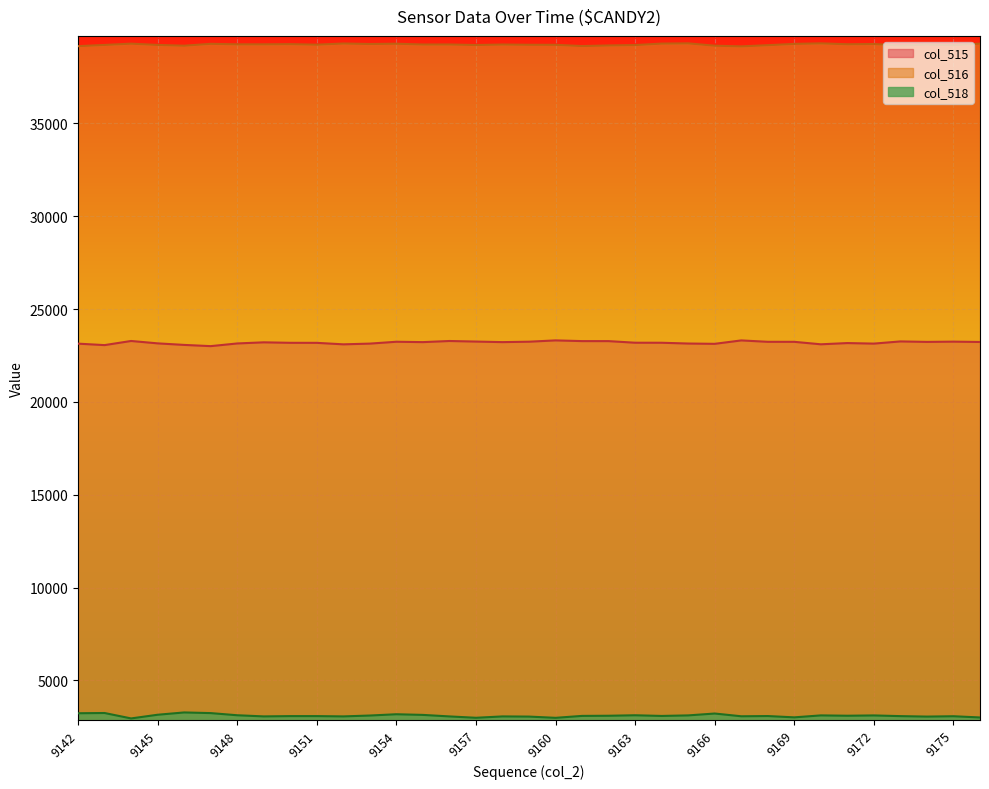

Which series has the largest total across all categories?

col_516